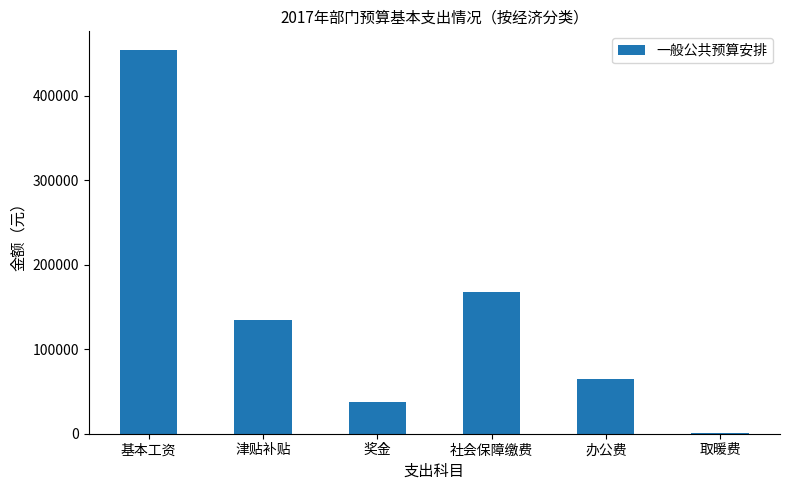

The value at 奖金 is 12394.4. True or false?

False